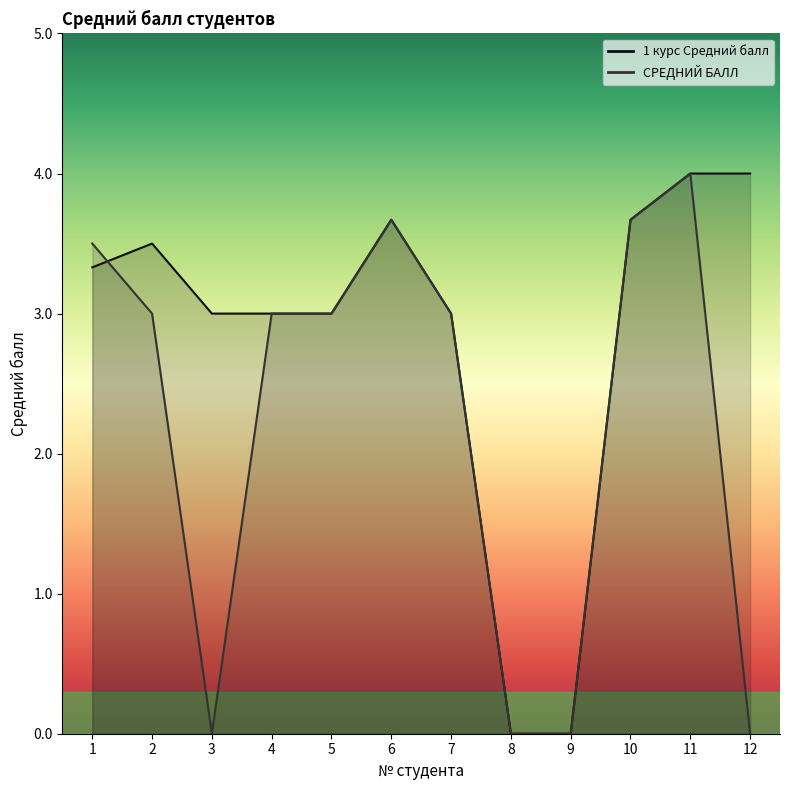

Between 7 and 9, which series saw the biggest shift?

1 курс Средний балл